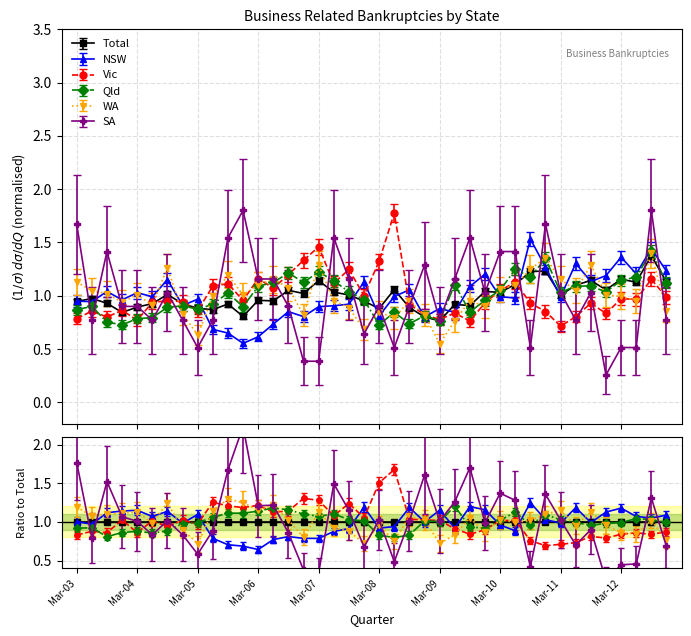

True or false: Qld and NSW intersect in this chart.

True